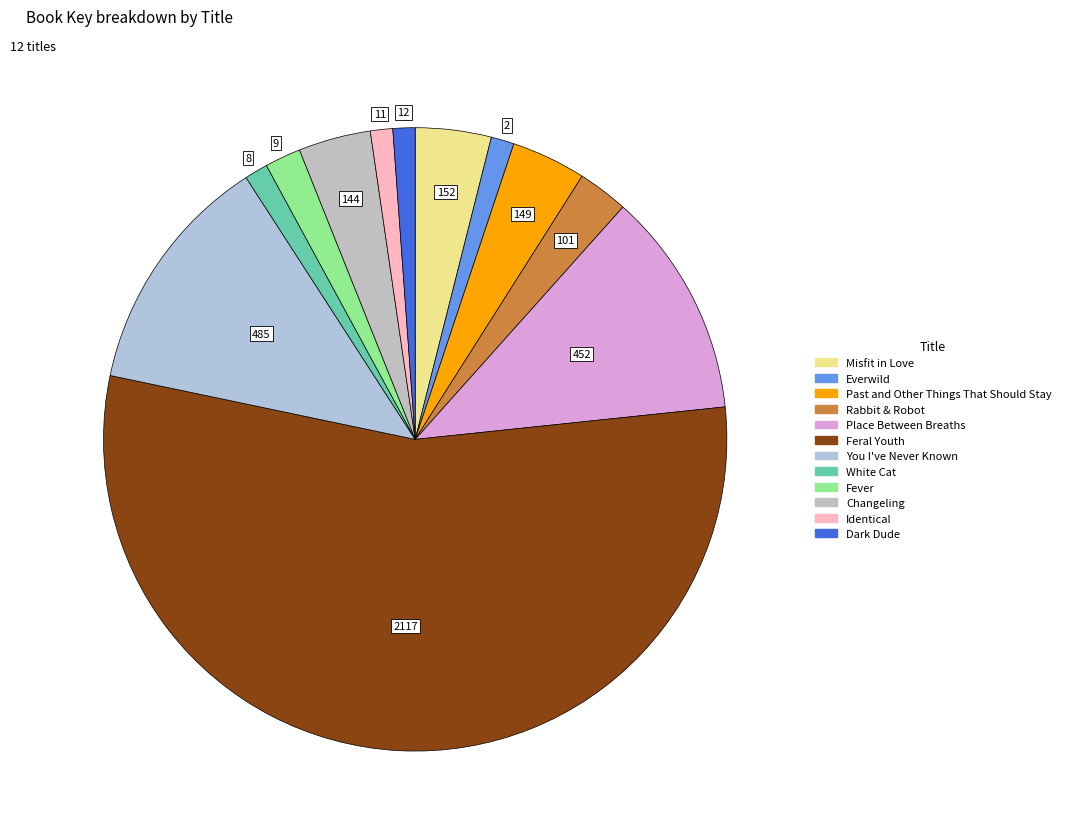

How much of the chart is everything except Rabbit & Robot?

97.4%